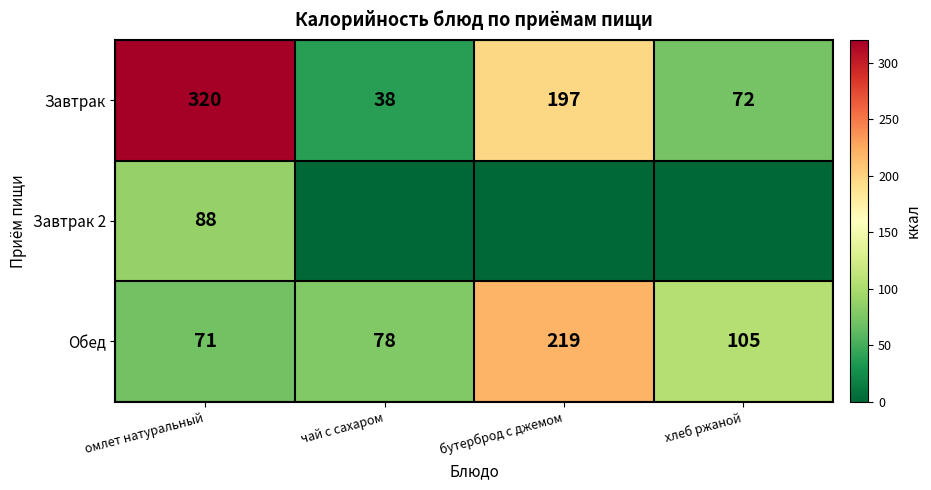

What is the total value across all series at омлет натуральный?

479